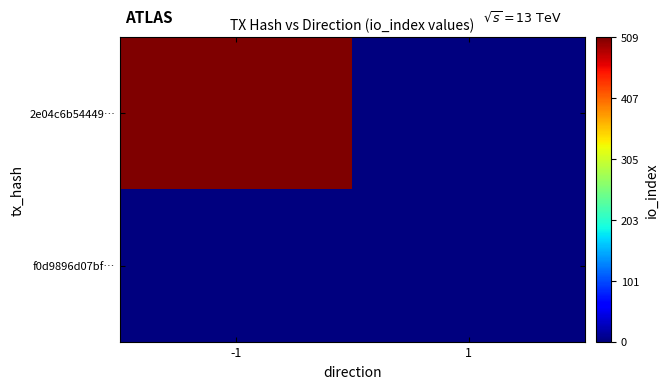

Reading left to right, transcribe all the data shown in this chart.

2e04c6b54449…: -1=509	1=0
f0d9896d07bf…: -1=0	1=0